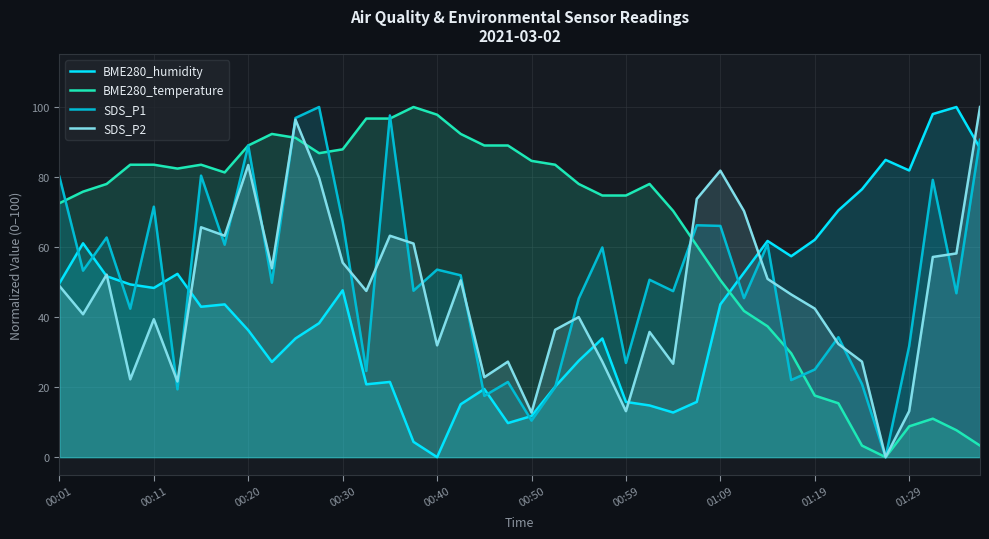

Reading left to right, what are all the values shown in this chart?

BME280_humidity: 49.7	61.1	51.7	49.3	48.3	52.3	43.0	43.6	36.2	27.2	33.9	38.3	47.7	20.8	21.5	4.4	0.0	15.1	19.5	9.7	11.7	20.1	27.5	33.9	15.8	14.8	12.8	15.8	43.6	52.7	61.7	57.4	62.1	70.5	76.5	84.9	81.9	98.0	100.0	88.3
BME280_temperature: 72.5	75.8	78.0	83.5	83.5	82.4	83.5	81.3	89.0	92.3	91.2	86.8	87.9	96.7	96.7	100.0	97.8	92.3	89.0	89.0	84.6	83.5	78.0	74.7	74.7	78.0	70.3	60.4	50.5	41.8	37.4	29.7	17.6	15.4	3.3	0.0	8.8	11.0	7.7	3.3
SDS_P1: 80.1	53.3	62.7	42.4	71.5	19.4	80.4	60.7	89.0	49.8	96.9	100.0	67.2	24.6	97.6	47.5	53.6	51.9	17.5	21.5	10.4	20.0	45.3	59.9	26.9	50.7	47.4	66.2	66.0	45.4	60.8	22.0	25.0	34.3	20.9	0.0	31.7	79.2	46.8	90.7
SDS_P2: 48.9	40.8	52.1	22.2	39.4	21.6	65.7	63.2	83.4	53.9	96.4	79.8	55.6	47.5	63.2	61.0	31.9	50.5	22.8	27.3	12.7	36.4	40.0	27.3	13.1	35.8	26.7	73.7	81.8	70.3	50.9	46.5	42.4	32.3	27.3	0.0	13.1	57.2	58.2	100.0